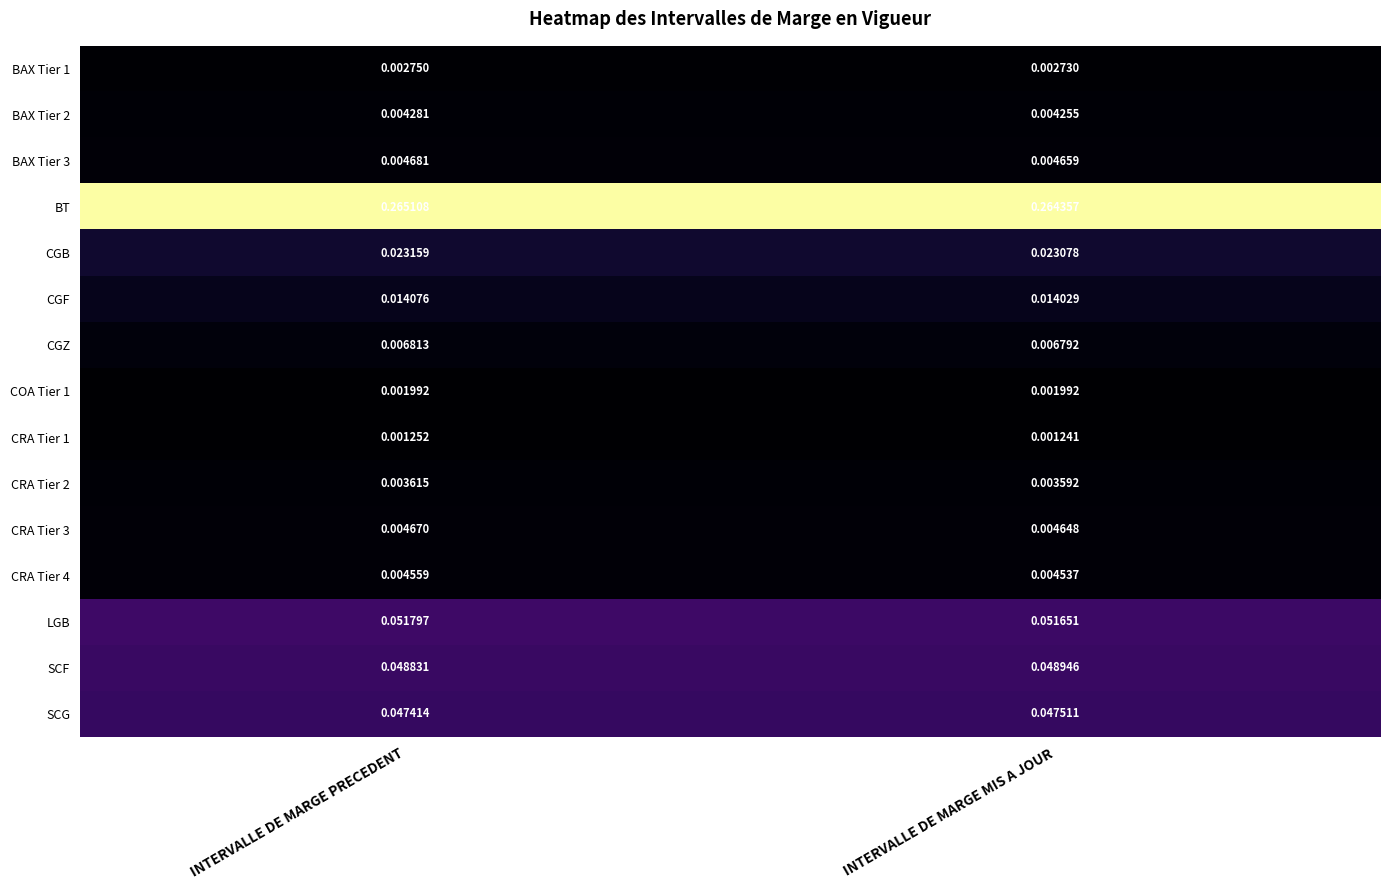

Rank the series by their maximum value, from lowest to highest.

CRA Tier 1, COA Tier 1, BAX Tier 1, CRA Tier 2, BAX Tier 2, CRA Tier 4, CRA Tier 3, BAX Tier 3, CGZ, CGF, CGB, SCG, SCF, LGB, BT